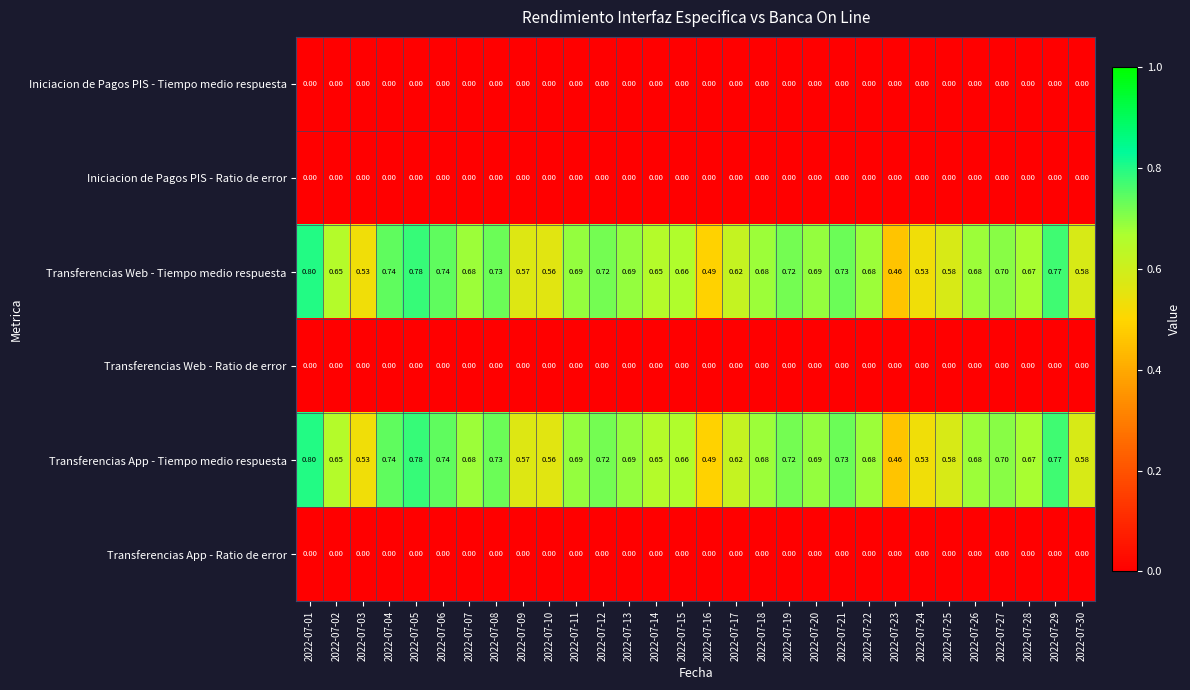

Is the value of Transferencias Web - Ratio de error at 2022-07-01 greater than the value of Transferencias Web - Tiempo medio respuesta at 2022-07-15?

No